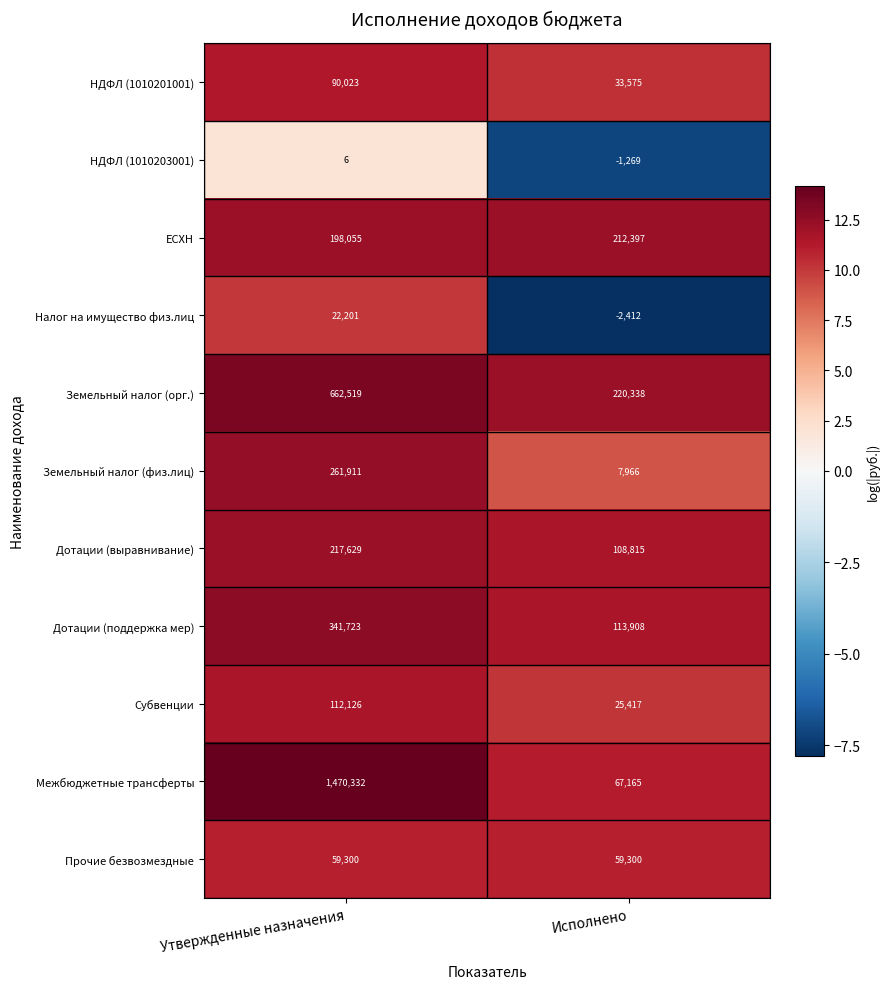

Which label corresponds to the smallest value in the chart?

Исполнено